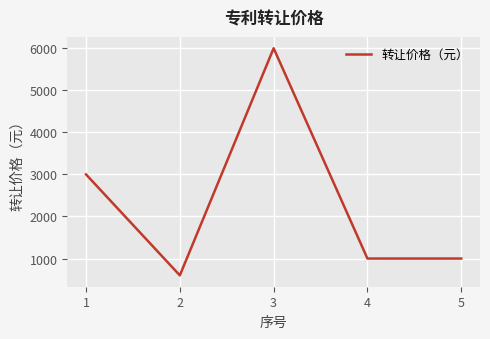

What is the ratio of the value at 2 to the value at 5?

0.6